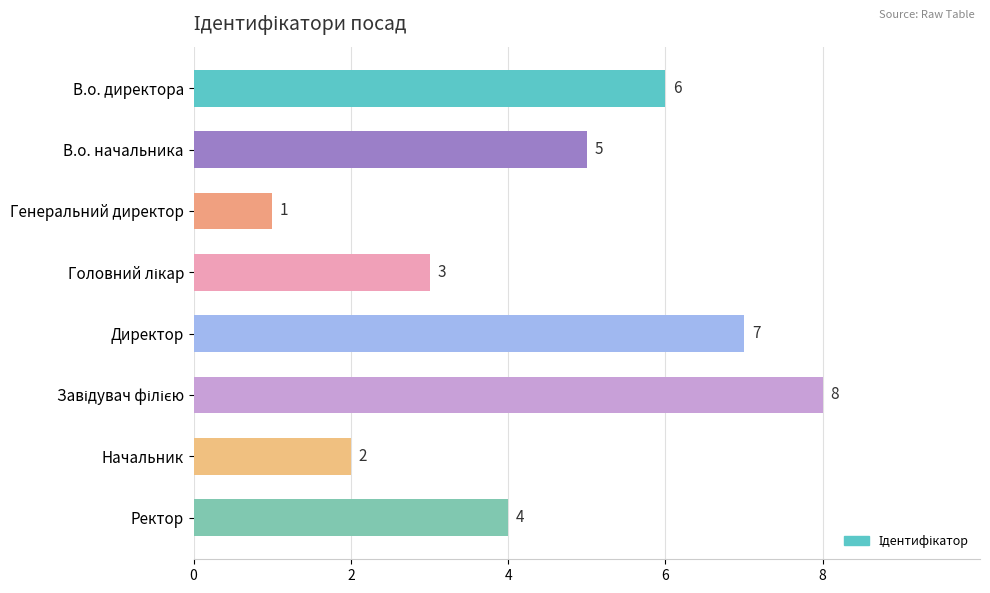

Reading top to bottom, transcribe all the data shown in this chart.

6	5	1	3	7	8	2	4